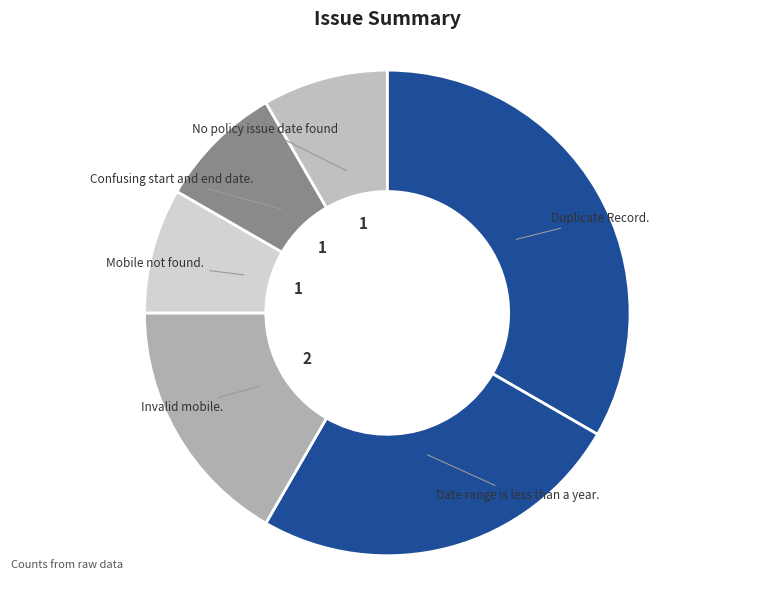

True or false: Invalid mobile. accounts for 12% of the total.

False